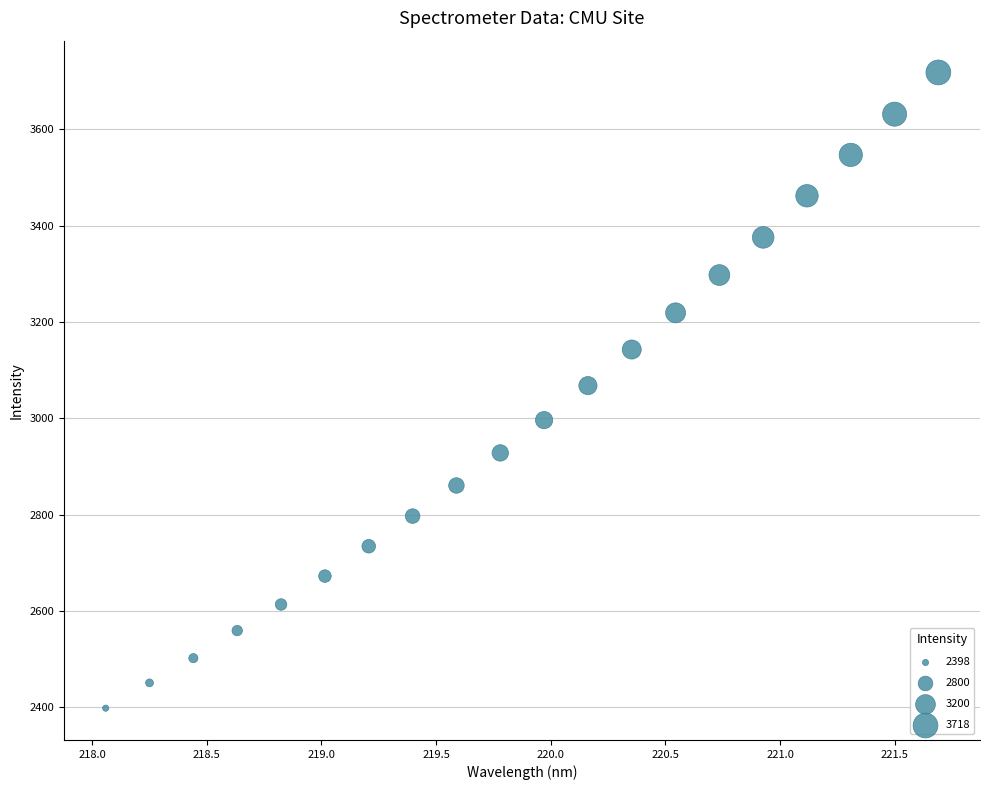

What is the range of X values (max minus min)?

3.6